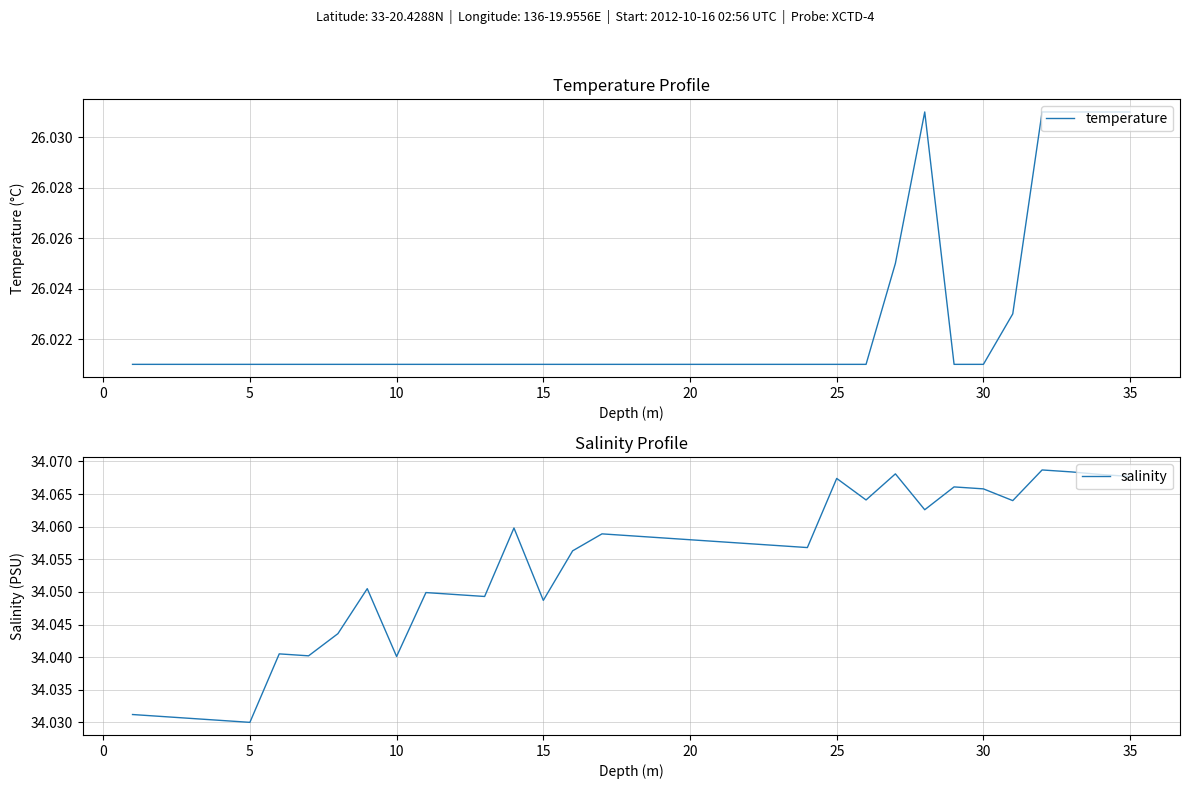

What is the total value across all series at 25?

60.1